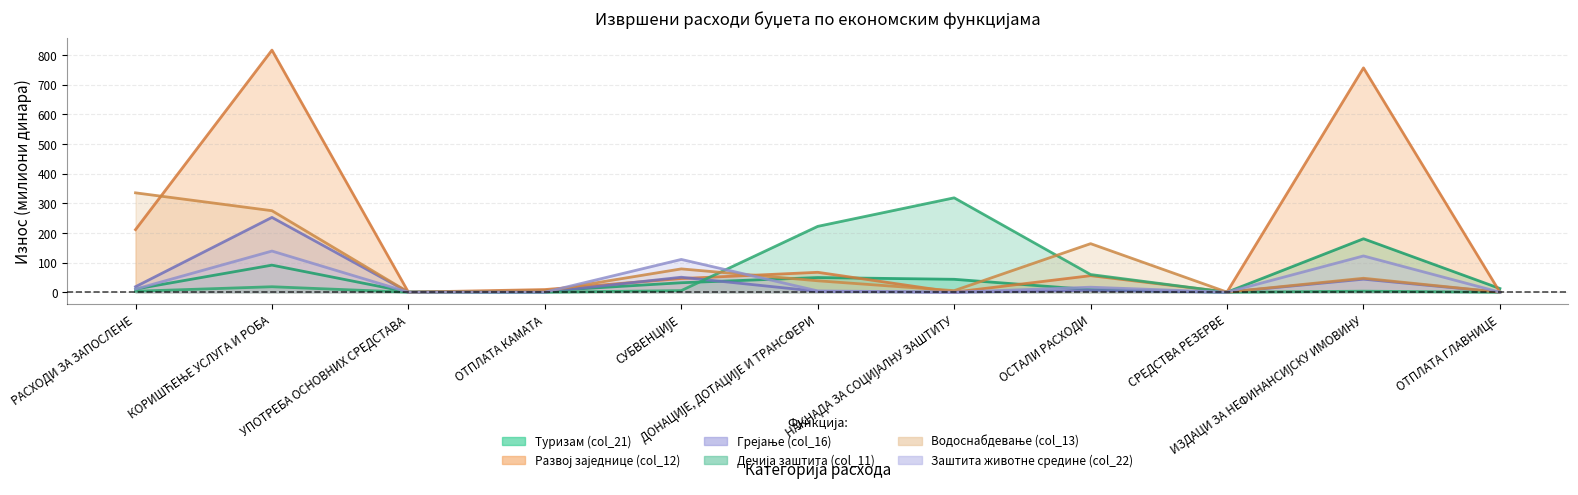

True or false: Туризам (col_21) and Развој заједнице (col_12) intersect in this chart.

True